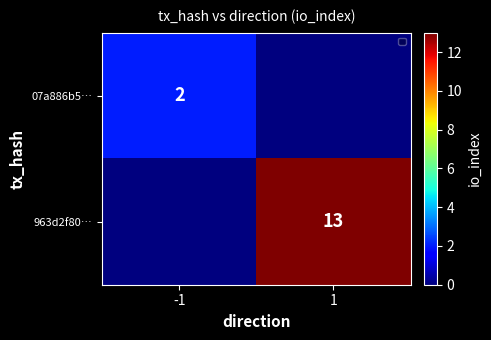

Between 1 and -1, which is larger?

-1